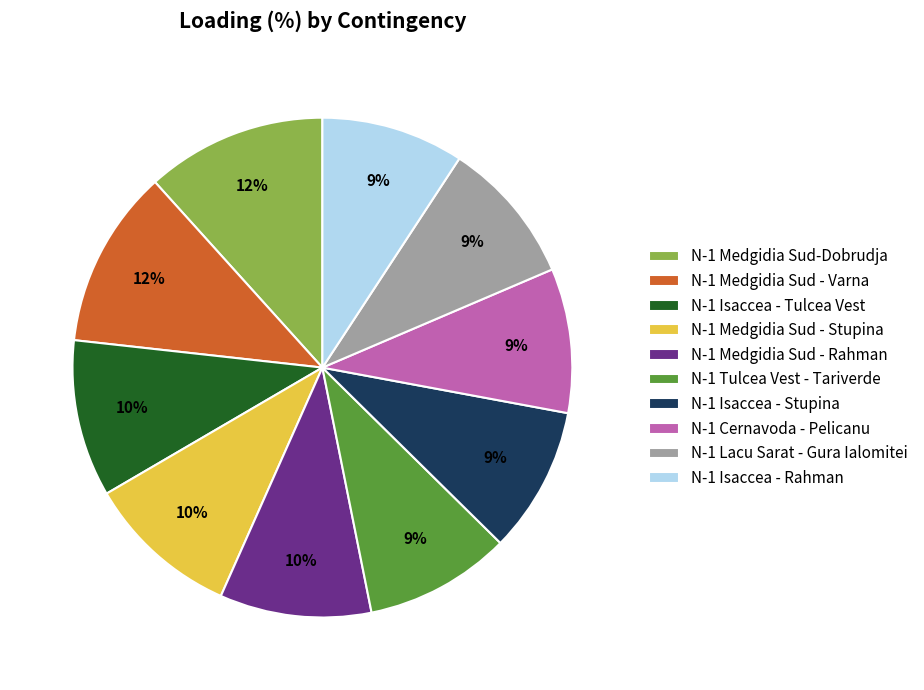

Which has a higher value, N-1 Isaccea - Rahman or N-1 Isaccea - Tulcea Vest?

N-1 Isaccea - Tulcea Vest